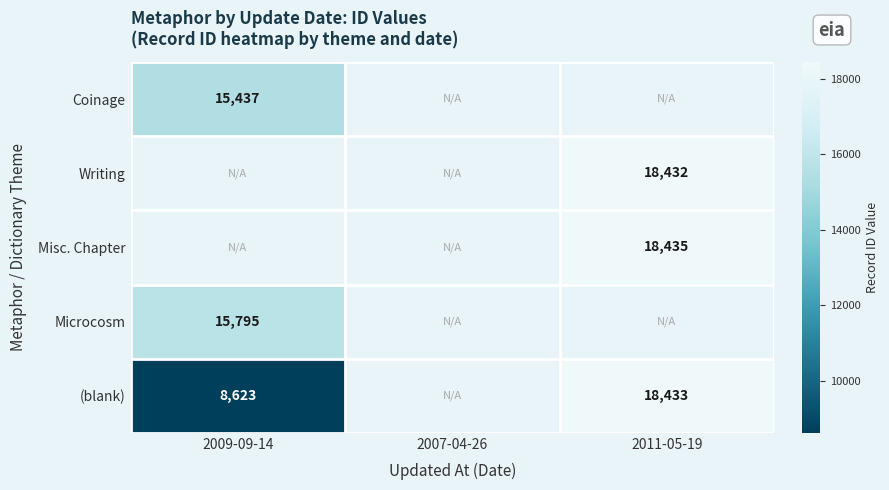

The Microcosm series shows 5460 at 2009-09-14. True or false?

False